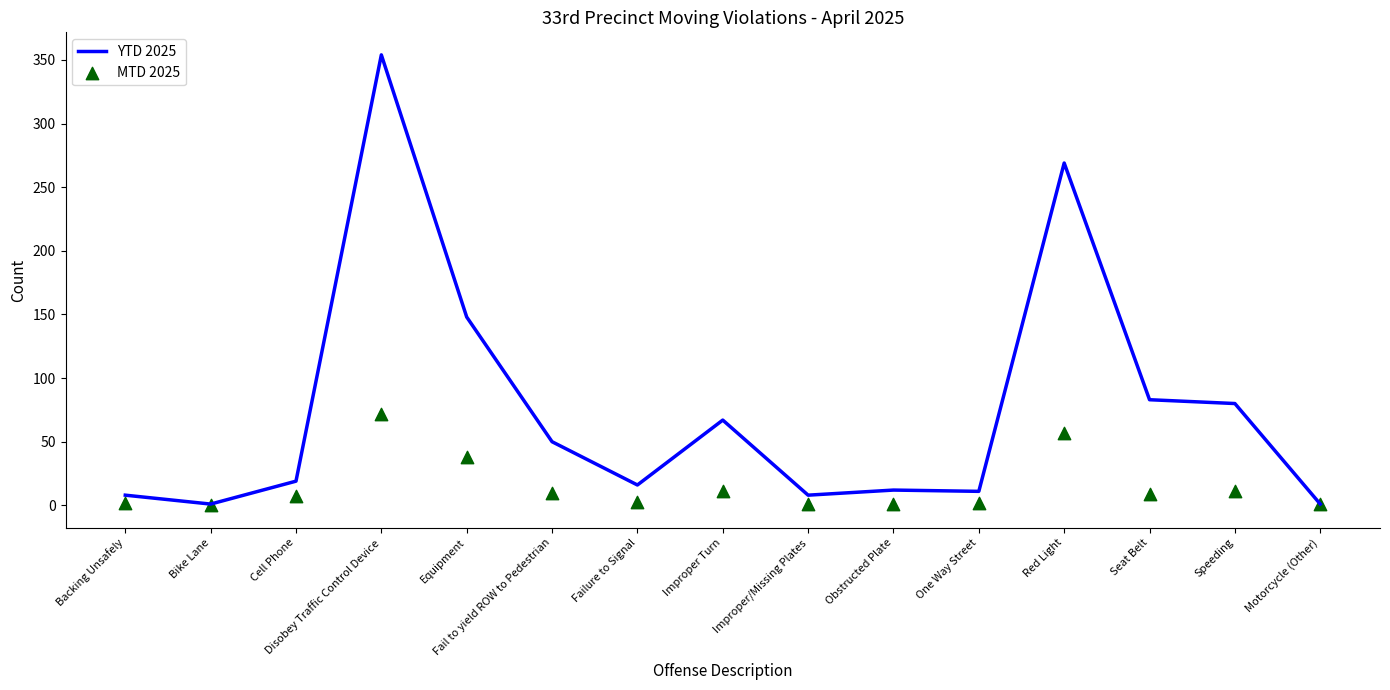

Which series contains the lowest Y value?

MTD 2025